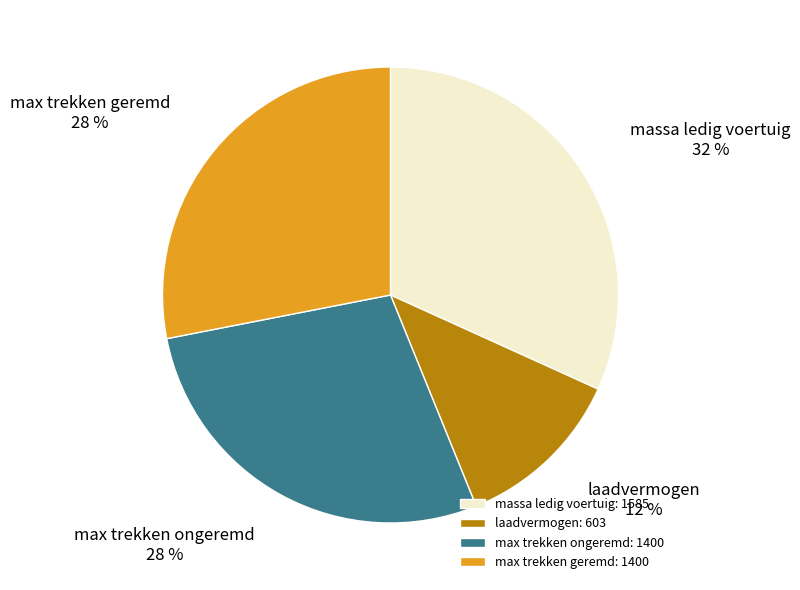

Is there any slice that represents more than half of the pie?

No